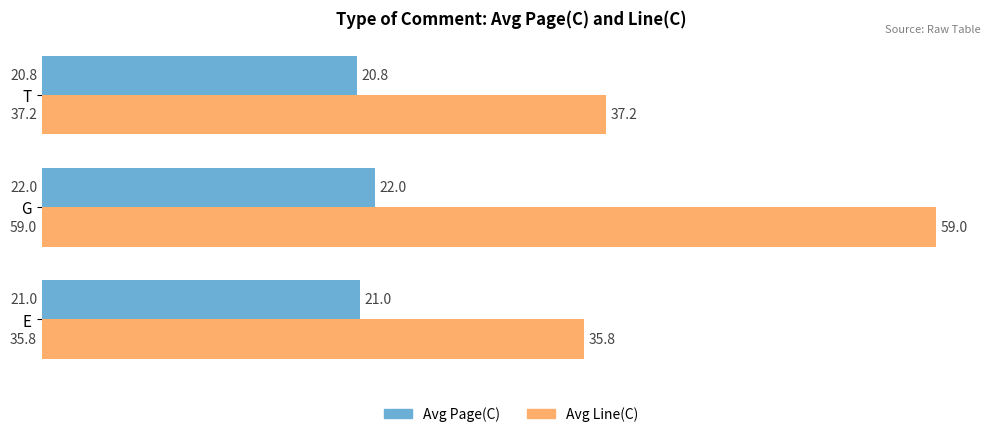

At which category does the chart reach its minimum across all series?

T